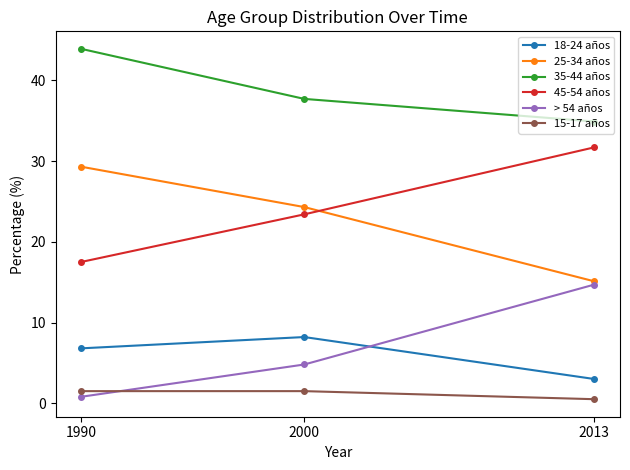

Is the value of 45-54 años at 2013 greater than the value of > 54 años at 1990?

Yes